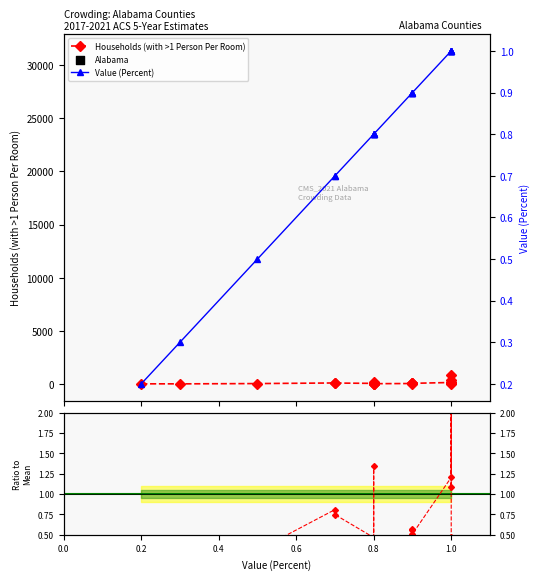

At how many categories does at least one series exceed 340?

2